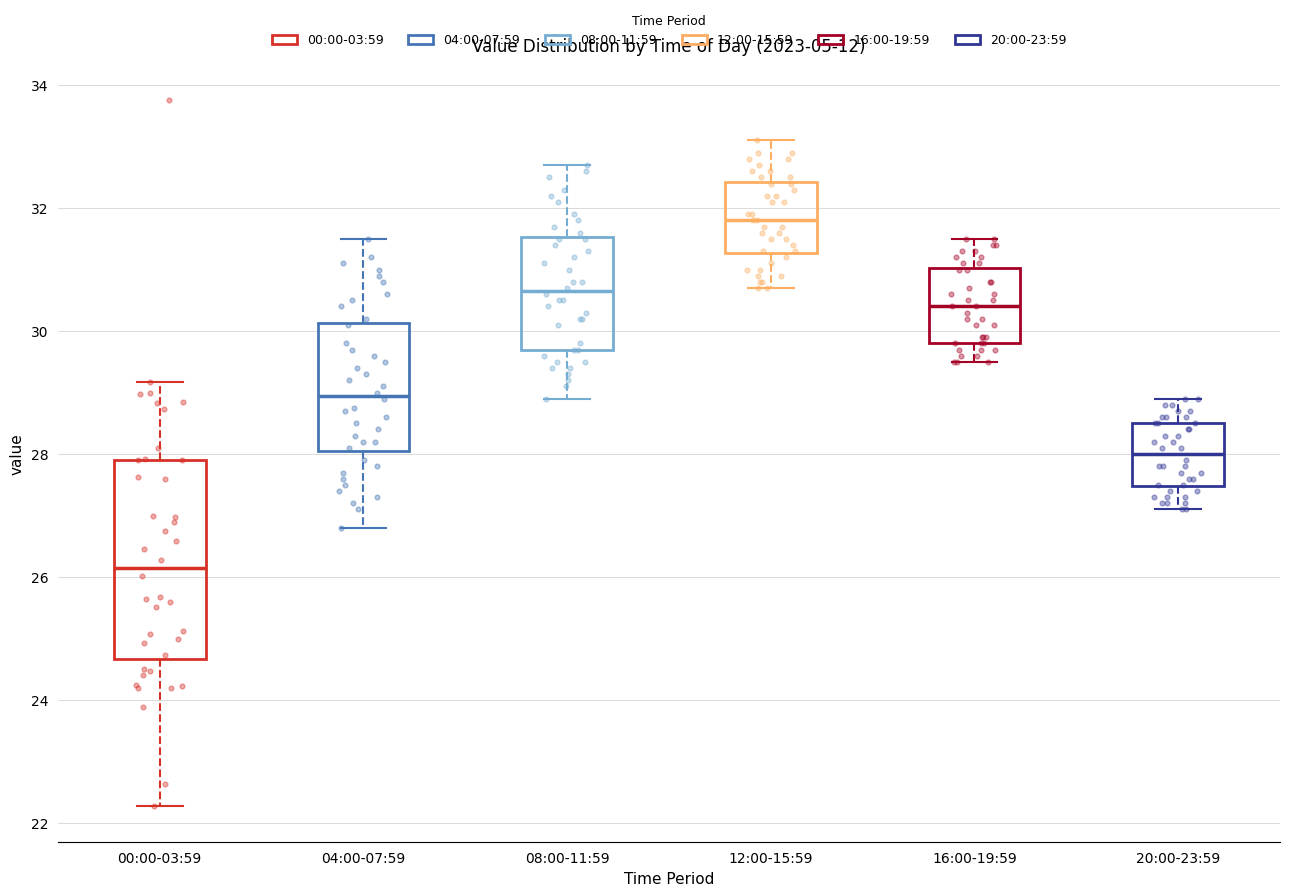

Which box's median line is the highest?

12:00-15:59